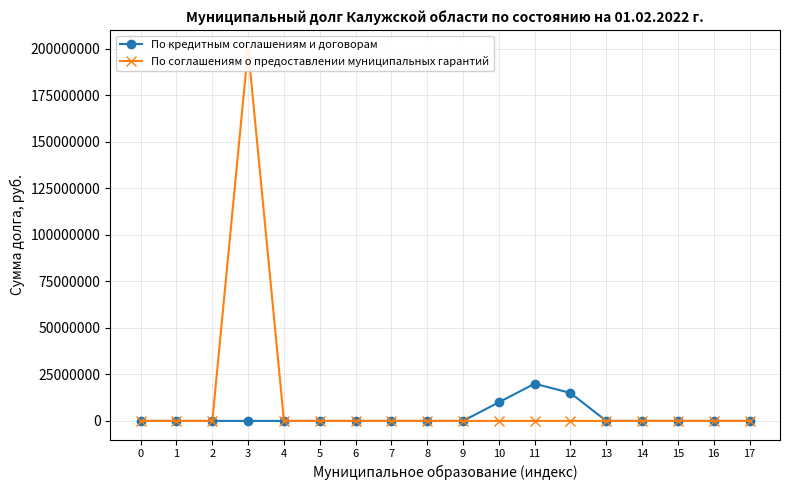

Reading left to right, list all the values displayed in this chart.

По кредитным соглашениям и договорам: 0=0	1=0	2=0	3=0	4=0	5=0	6=0	7=0	8=0	9=0	10=10000000	11=20000000	12=15000000	13=0	14=0	15=0	16=0	17=0
По соглашениям о предоставлении муниципальных гарантий: 0=0	1=0	2=0	3=200000000	4=0	5=0	6=0	7=0	8=0	9=0	10=0	11=0	12=0	13=0	14=0	15=0	16=0	17=0